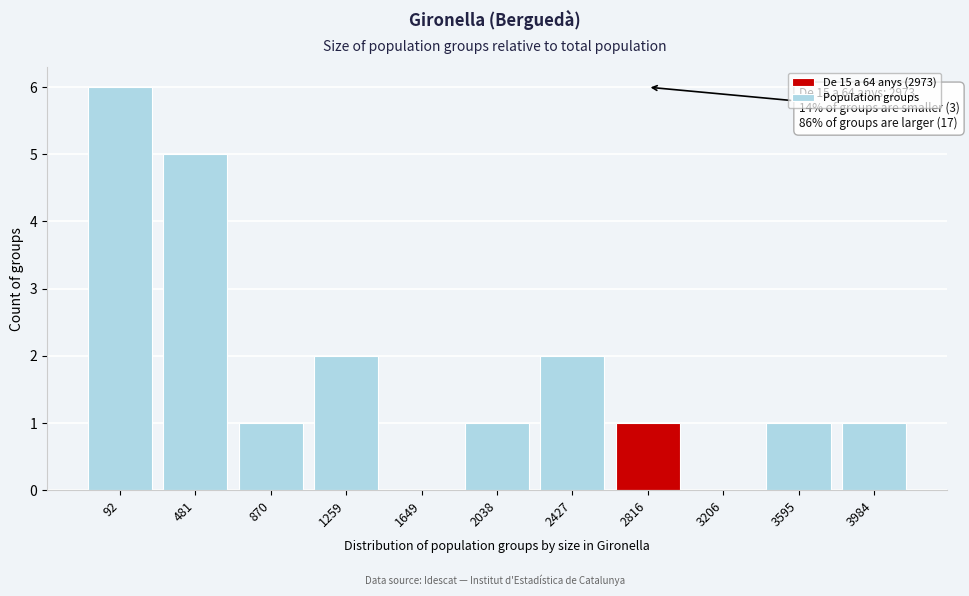

Reading right to left, extract all data points from this chart.

3984=1	3595=1	3206=0	2816=1	2427=2	2038=1	1649=0	1259=2	870=1	481=5	92=6